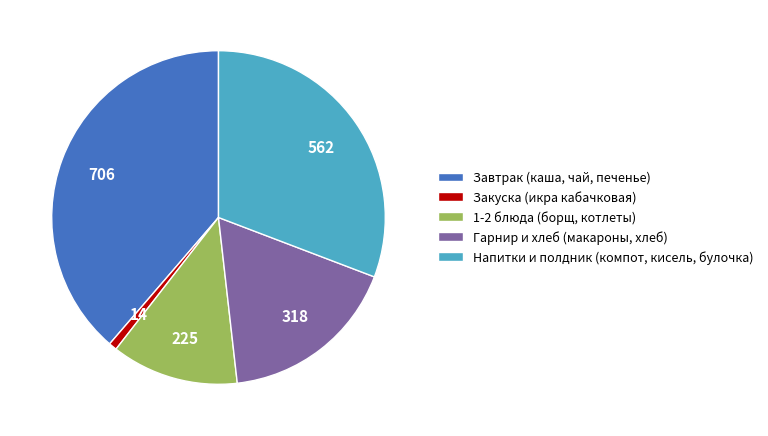

Rank the categories by value from lowest to highest.

Закуска (икра кабачковая), 1-2 блюда (борщ, котлеты), Гарнир и хлеб (макароны, хлеб), Напитки и полдник (компот, кисель, булочка), Завтрак (каша, чай, печенье)